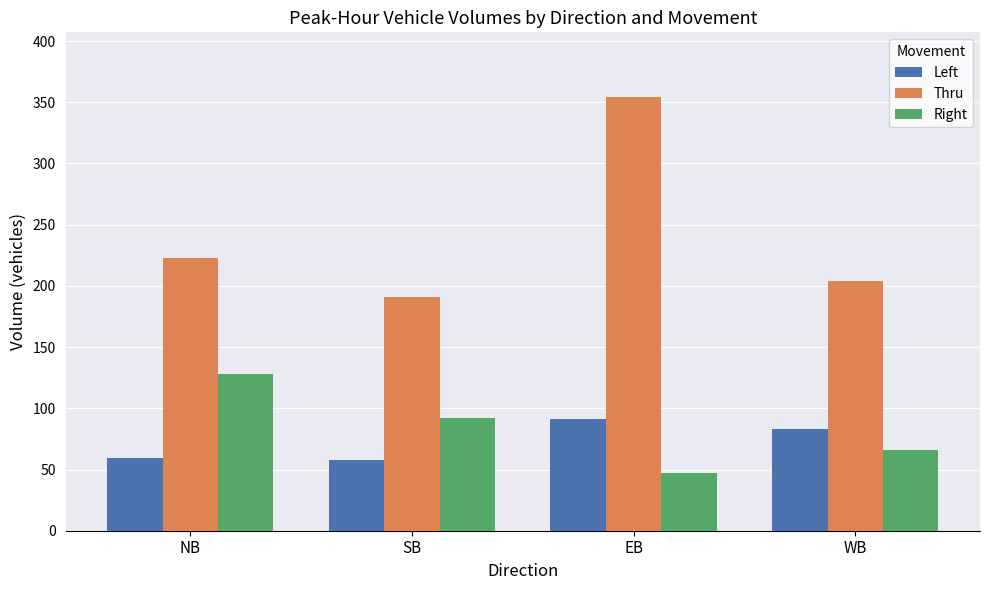

Which series has the largest range (max minus min)?

Thru